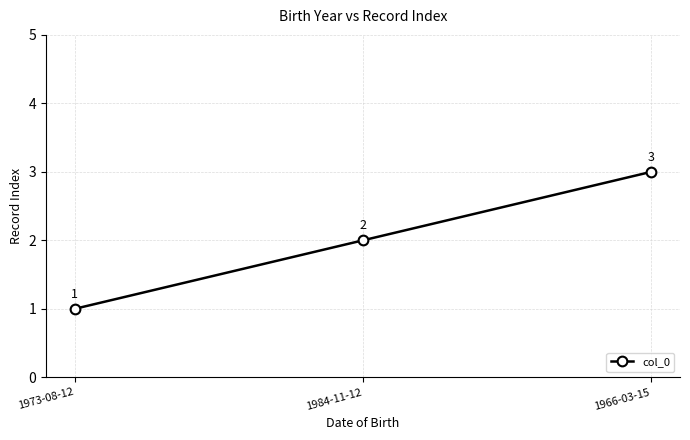

At which label is the value closest to 2?

1984-11-12